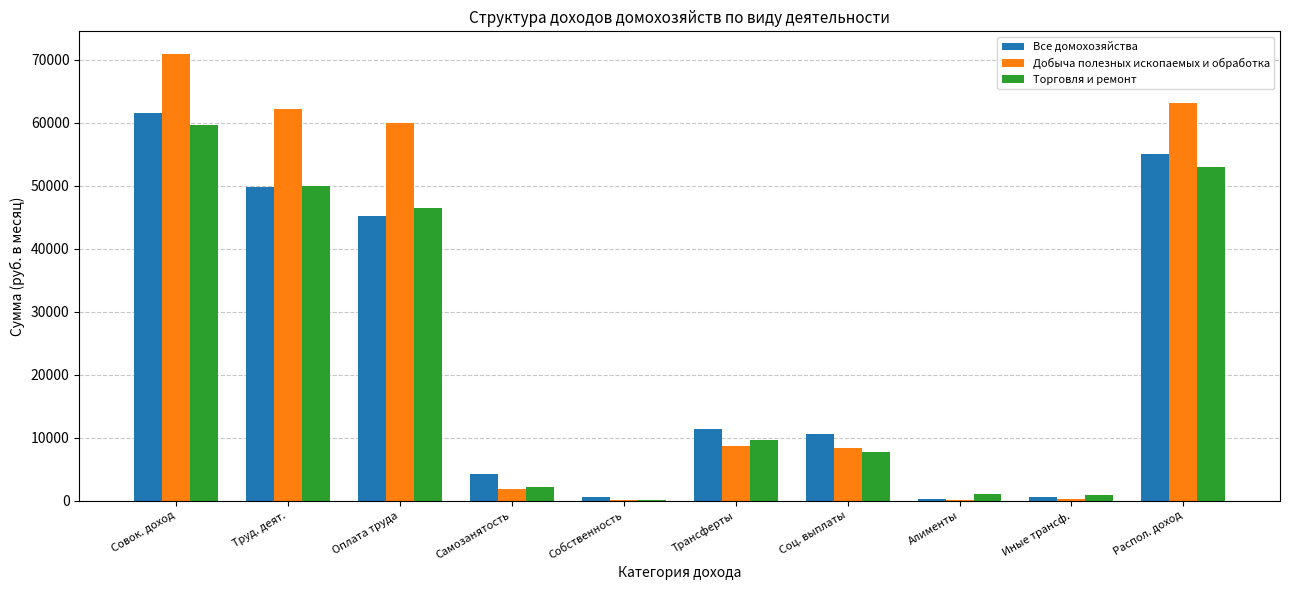

Where is Торговля и ремонт nearest to the value 29818?

Оплата труда